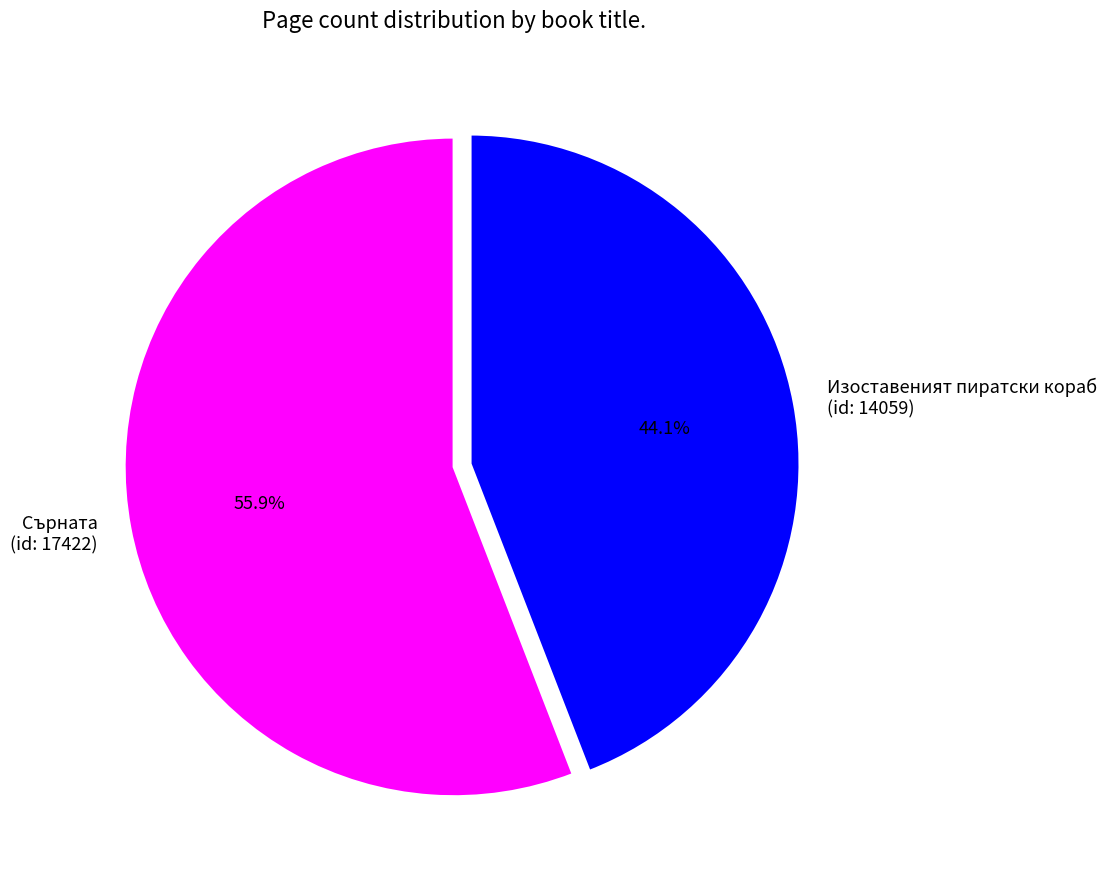

To the nearest percent, what is the average slice percentage?

50%